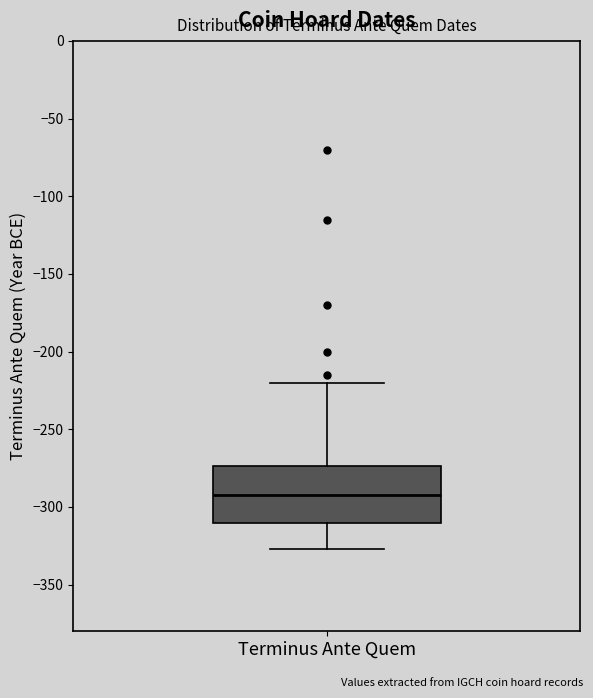

Transcribe this box plot: give where the median line is, the range the box spans, and where the two whiskers end, as read against the y-axis. The values are not printed on the chart, so give them approximately, as read against the axis.

median -290, box -310 to -275, whiskers -325 to -220